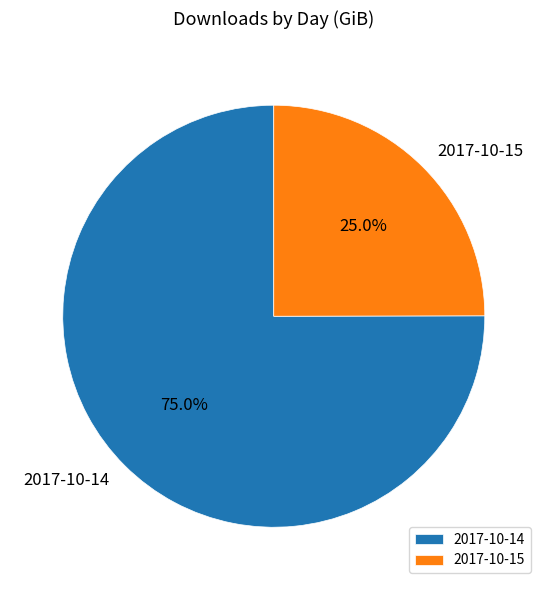

To the nearest percent, what portion does 2017-10-14 represent?

75%